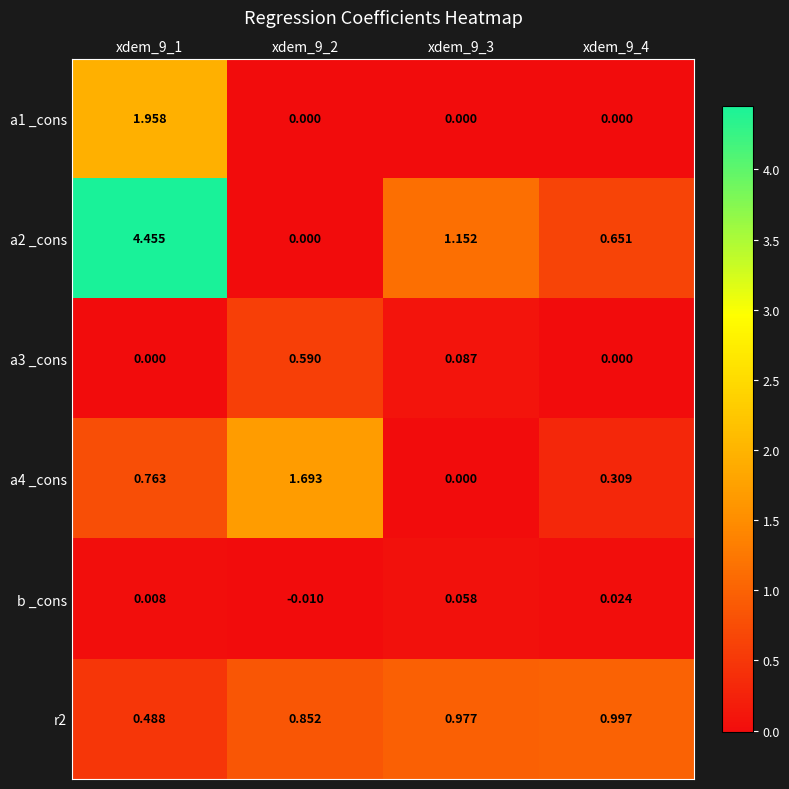

Is the value of b _cons at xdem_9_3 greater than the value of a1 _cons at xdem_9_2?

Yes